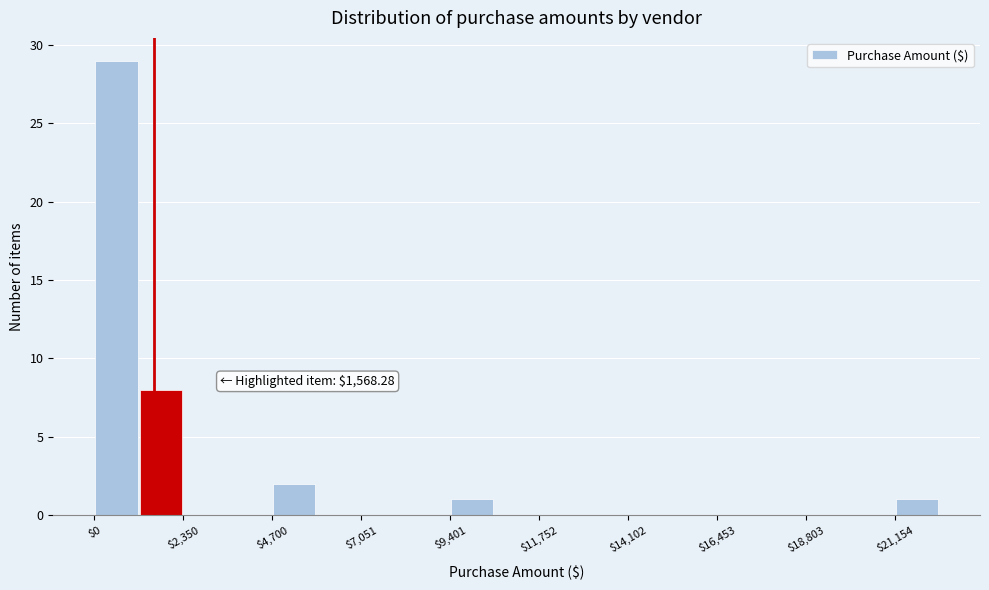

Around what value on the x-axis is the tallest bar? Give the approximate position of its centre, as read against the axis.

500